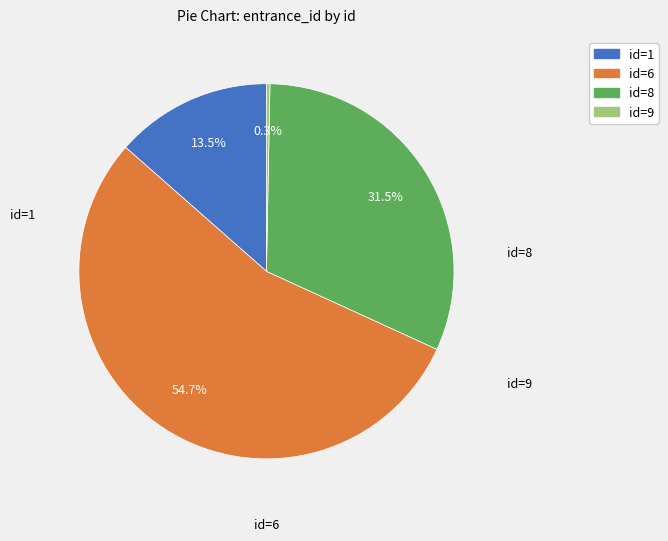

What percentage do id=9 and id=1 together represent?

13.8%